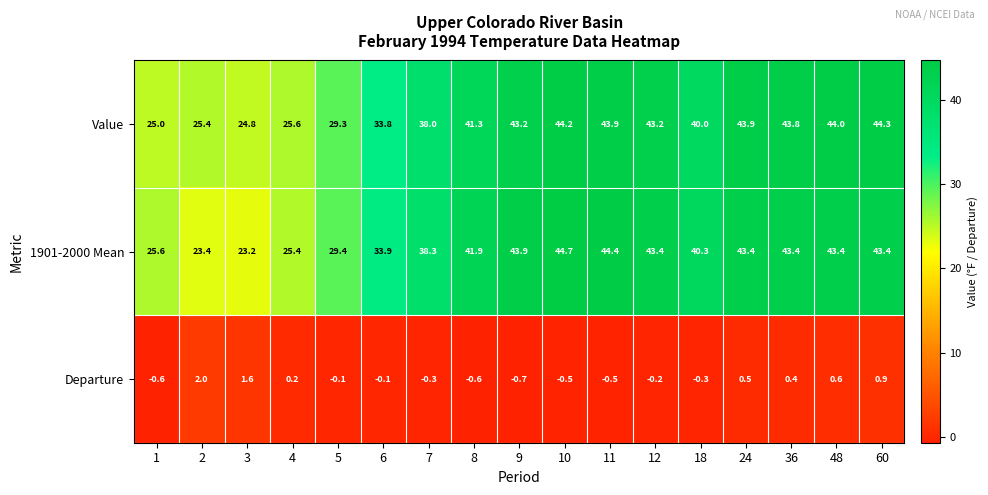

What is the difference between the 1901-2000 Mean values at 7 and 36?

5.1